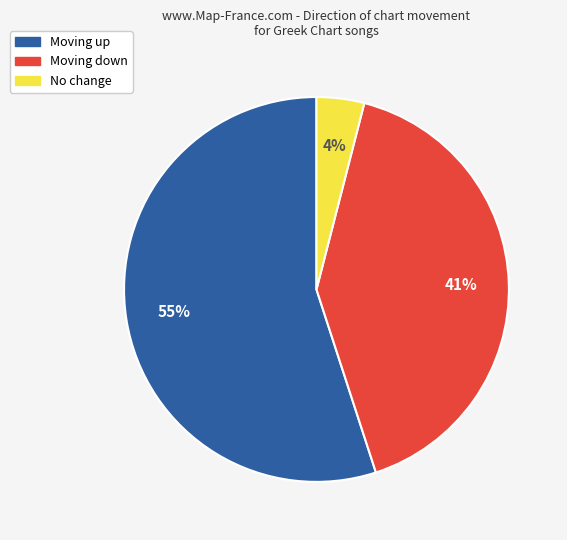

To the nearest percent, what is the difference between the largest and smallest slice percentages?

51%